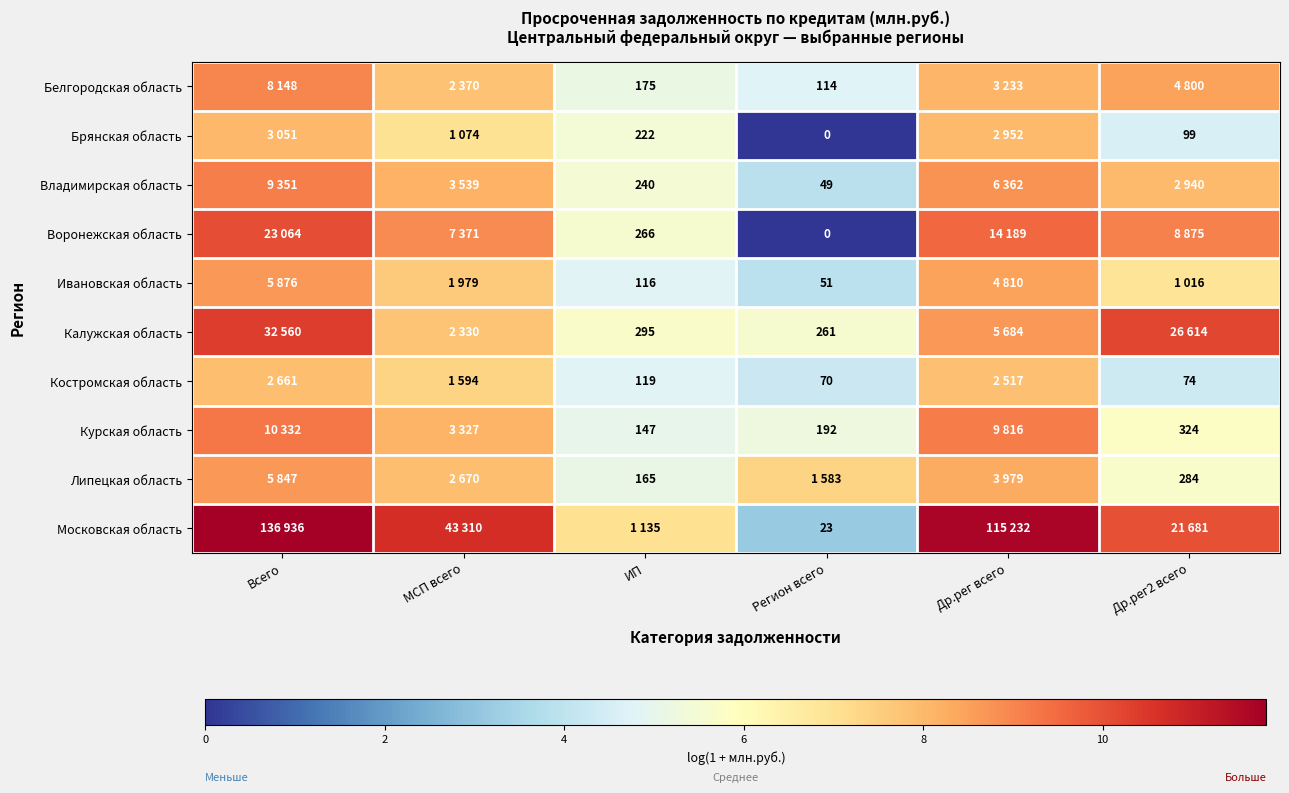

What is the difference between the second highest and second lowest values in the Московская область series?

4.6